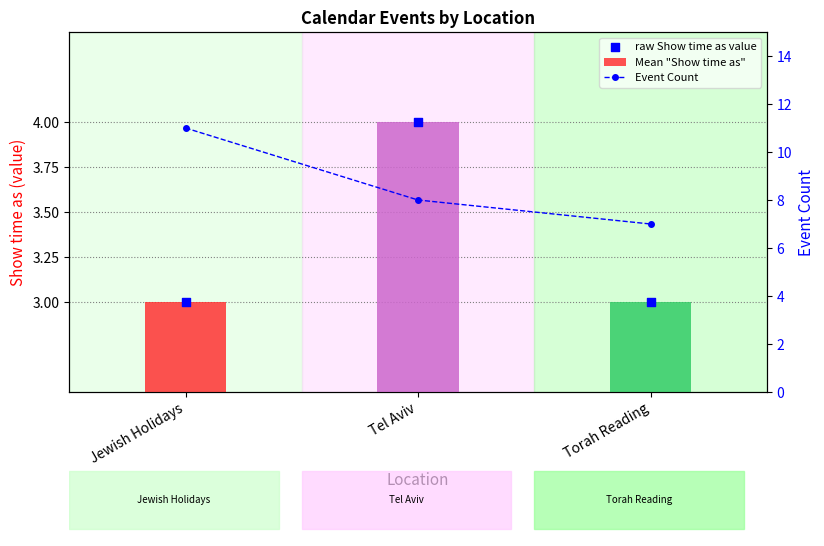

At which category is the sum across all series the highest?

Jewish Holidays